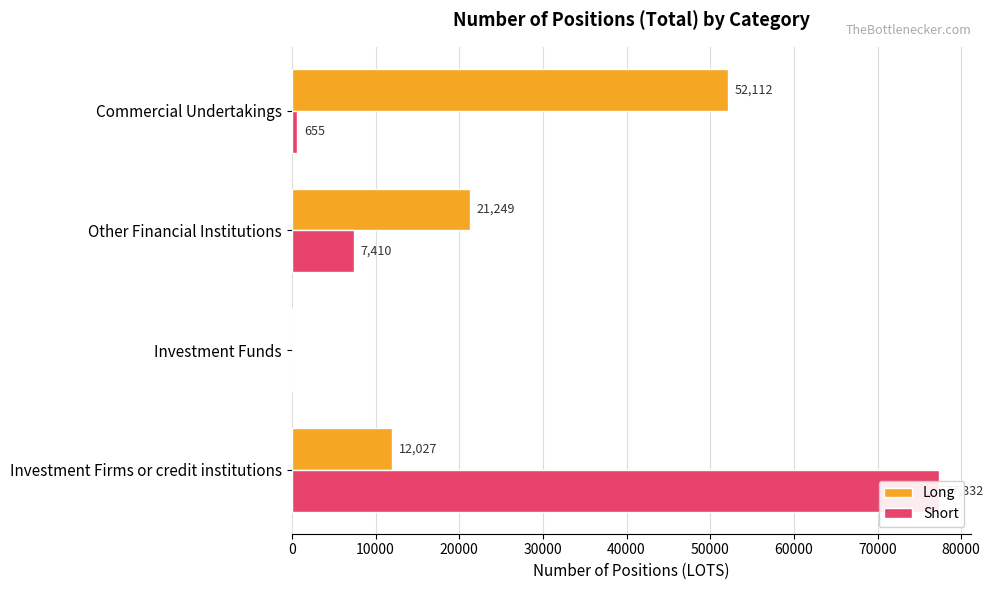

Does the chart contain any negative values?

No